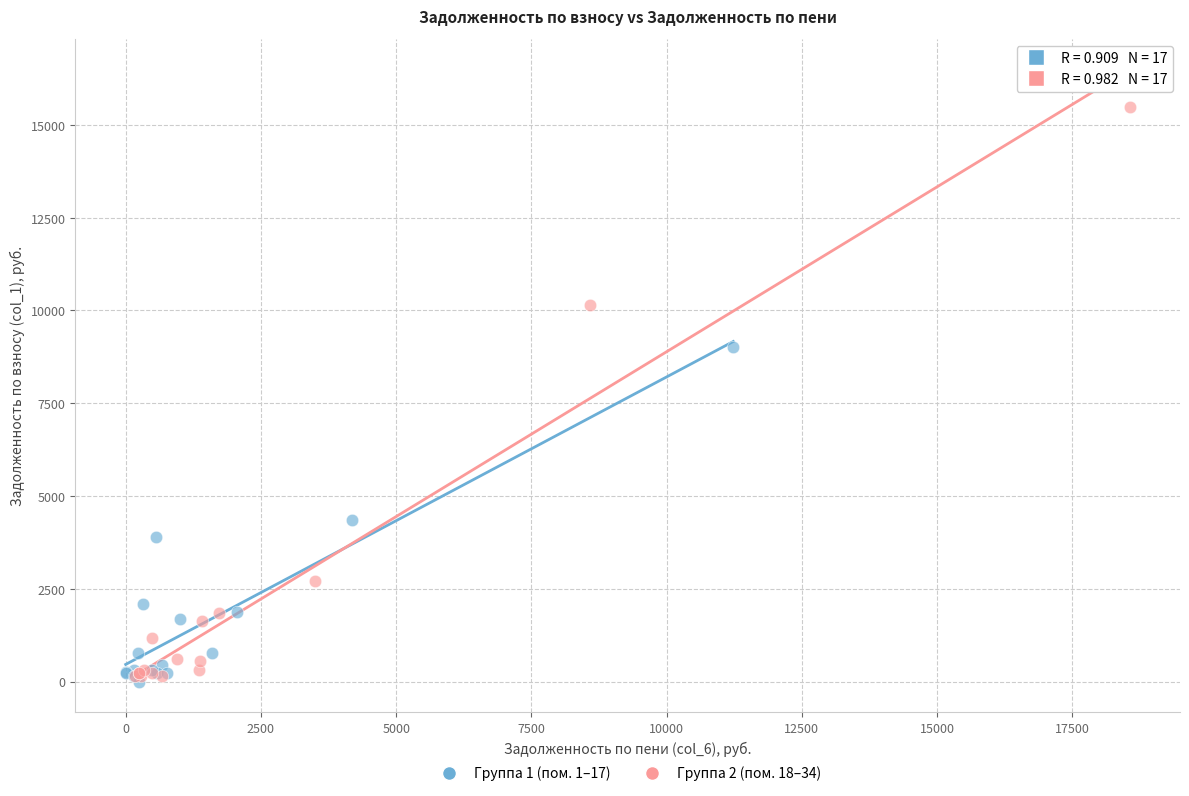

Which series reaches the maximum Y coordinate?

Группа 2 (пом. 18–34)